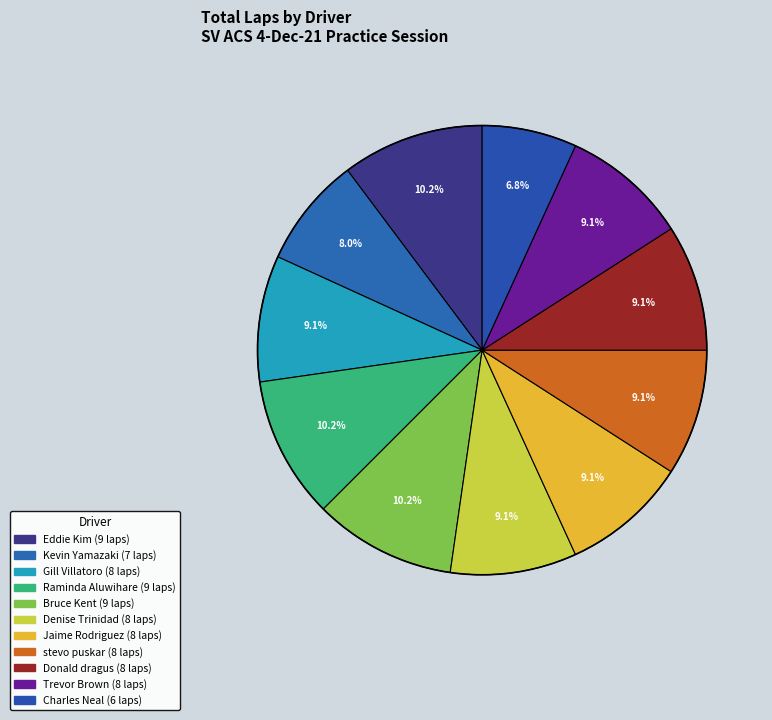

How many slices are in this pie chart?

11